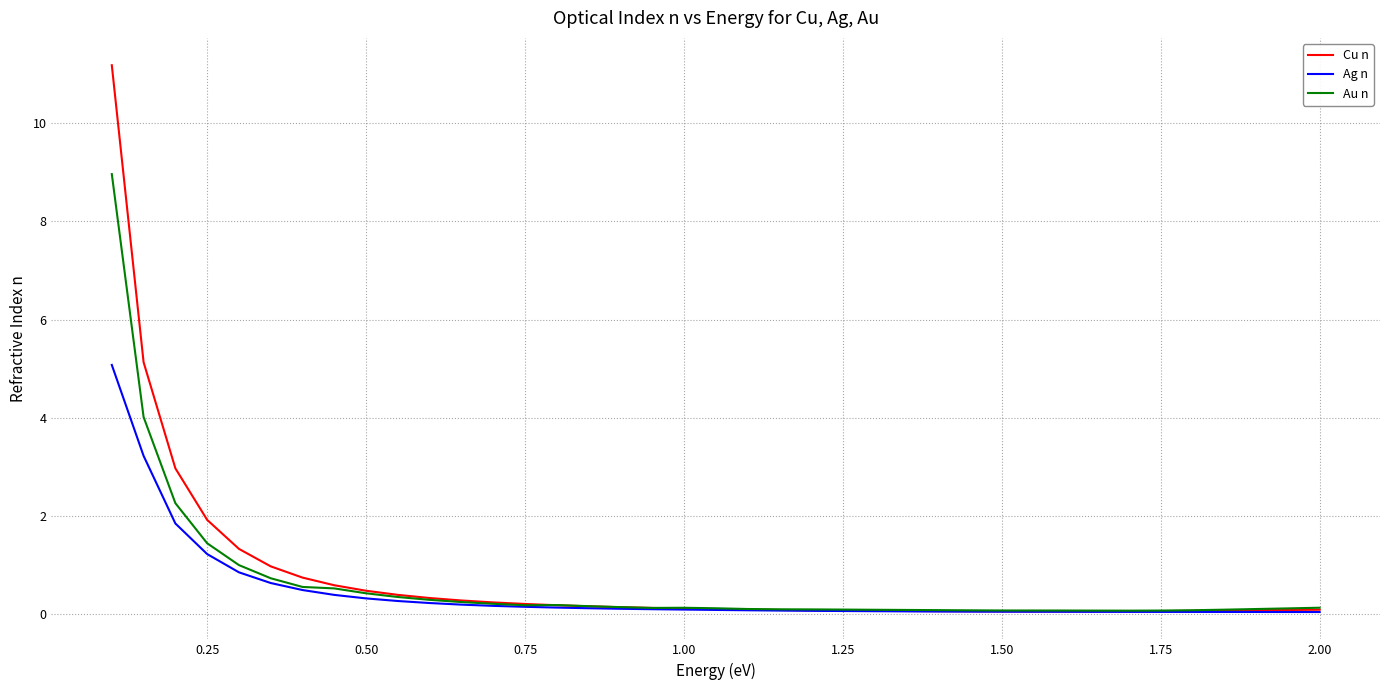

At how many categories does at least one series exceed 11?

1